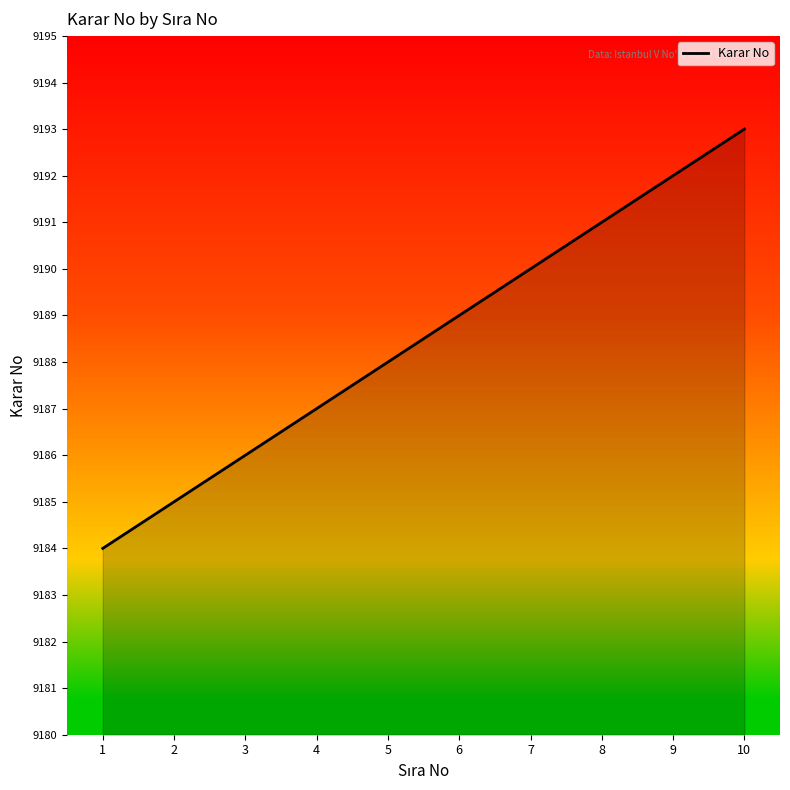

True or false: there are more than 0 points higher than both neighbors.

False